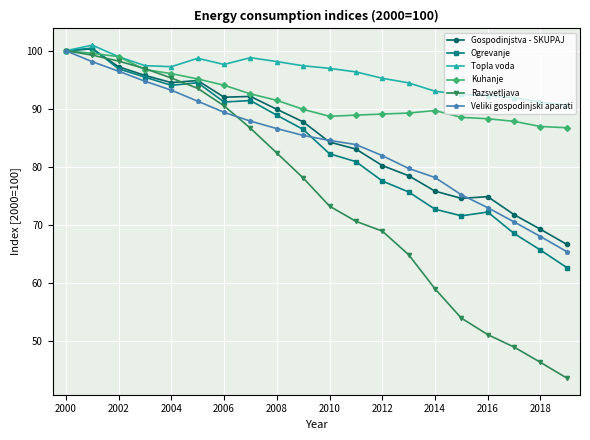

What is the smallest value displayed?

43.6